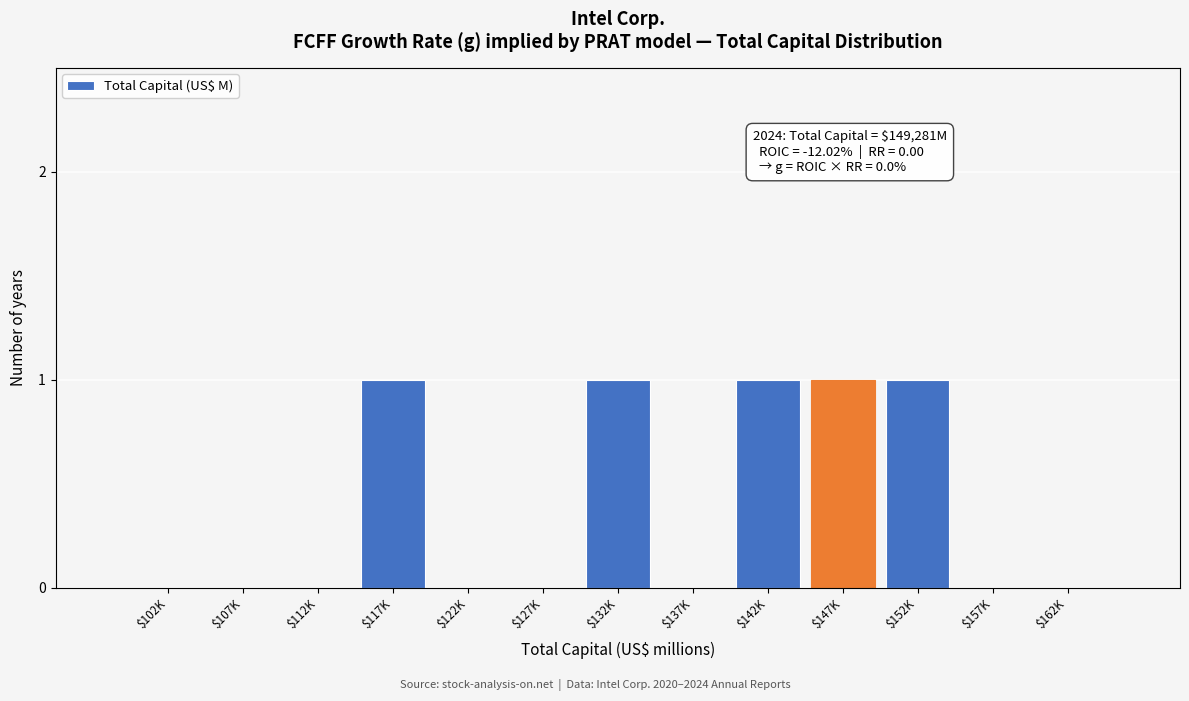

The chart shows a value of 0 at $107K. True or false?

True